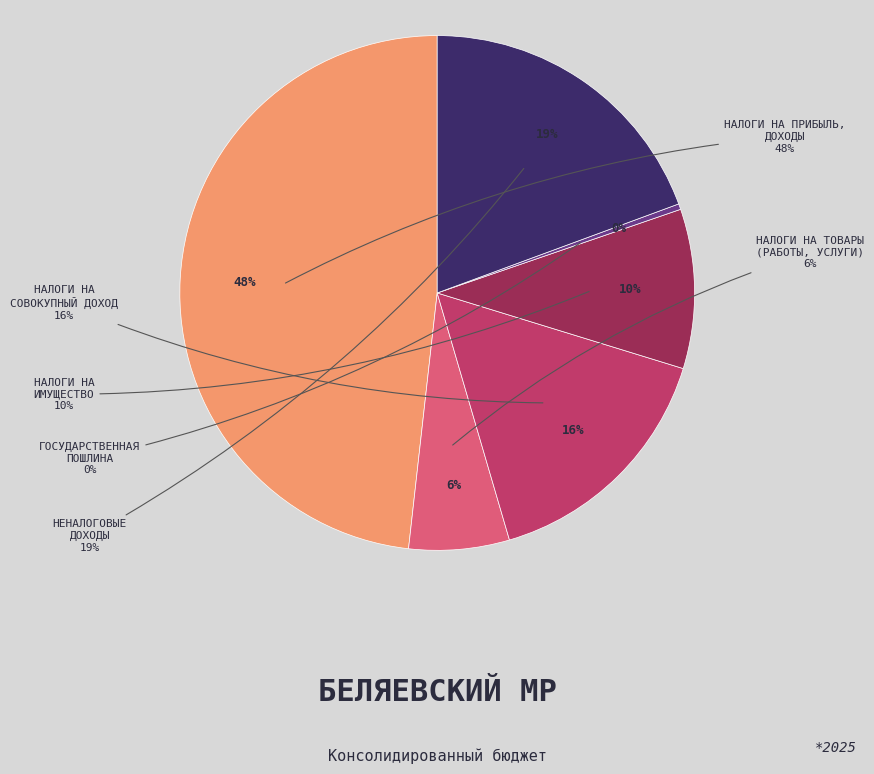

To the nearest percent, what portion does НАЛОГИ НА ПРИБЫЛЬ, ДОХОДЫ represent?

48%